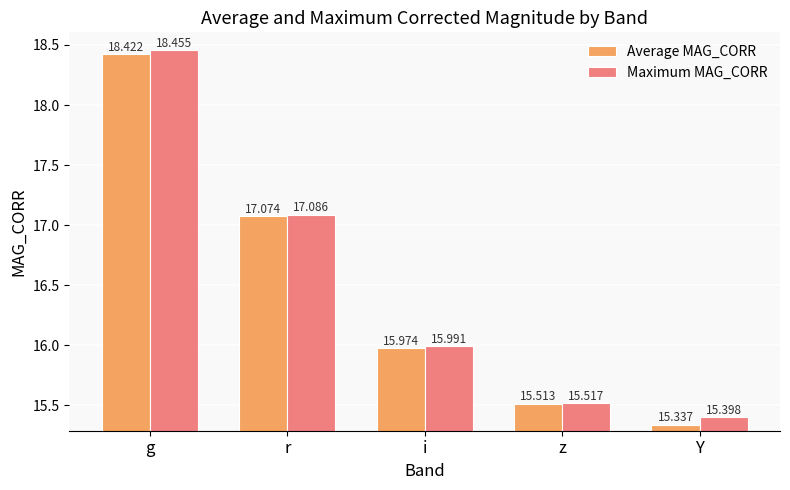

Reading left to right, extract all data points from this chart.

Average MAG_CORR: g=18.4	r=17.1	i=16.0	z=15.5	Y=15.3
Maximum MAG_CORR: g=18.5	r=17.1	i=16.0	z=15.5	Y=15.4